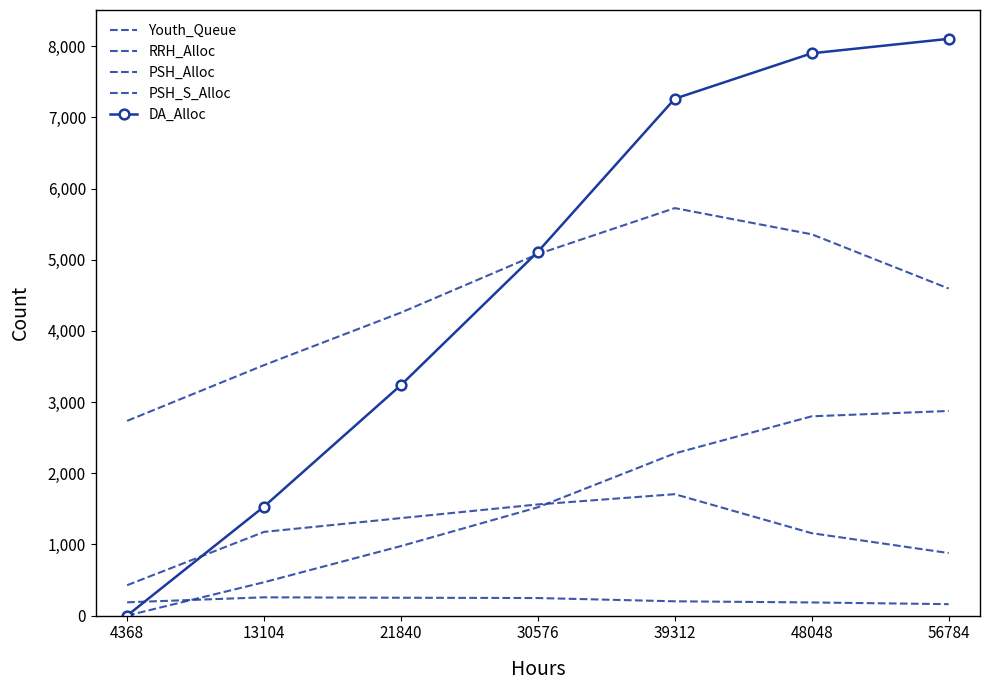

At which category is the sum across all series the highest?

48048